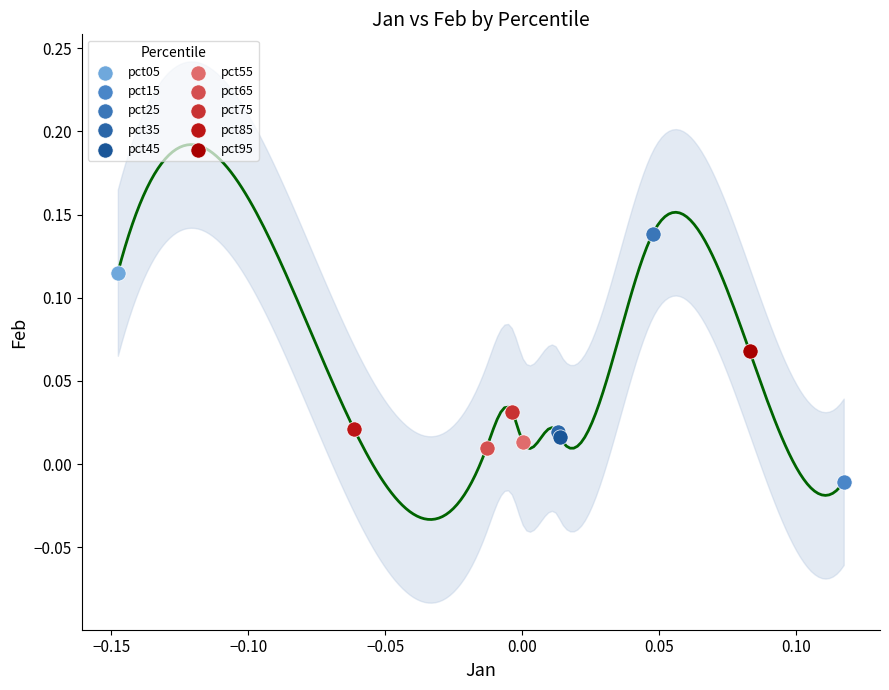

Which series reaches the maximum Y coordinate?

pct25